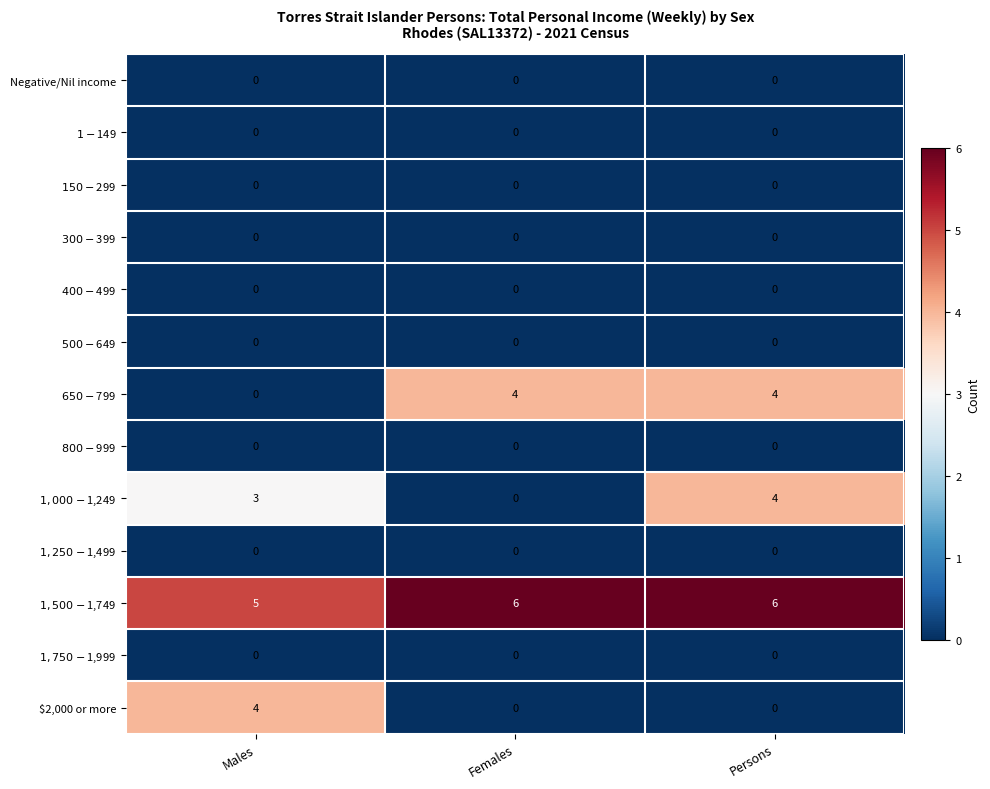

What is the total value across all series at Males?

12